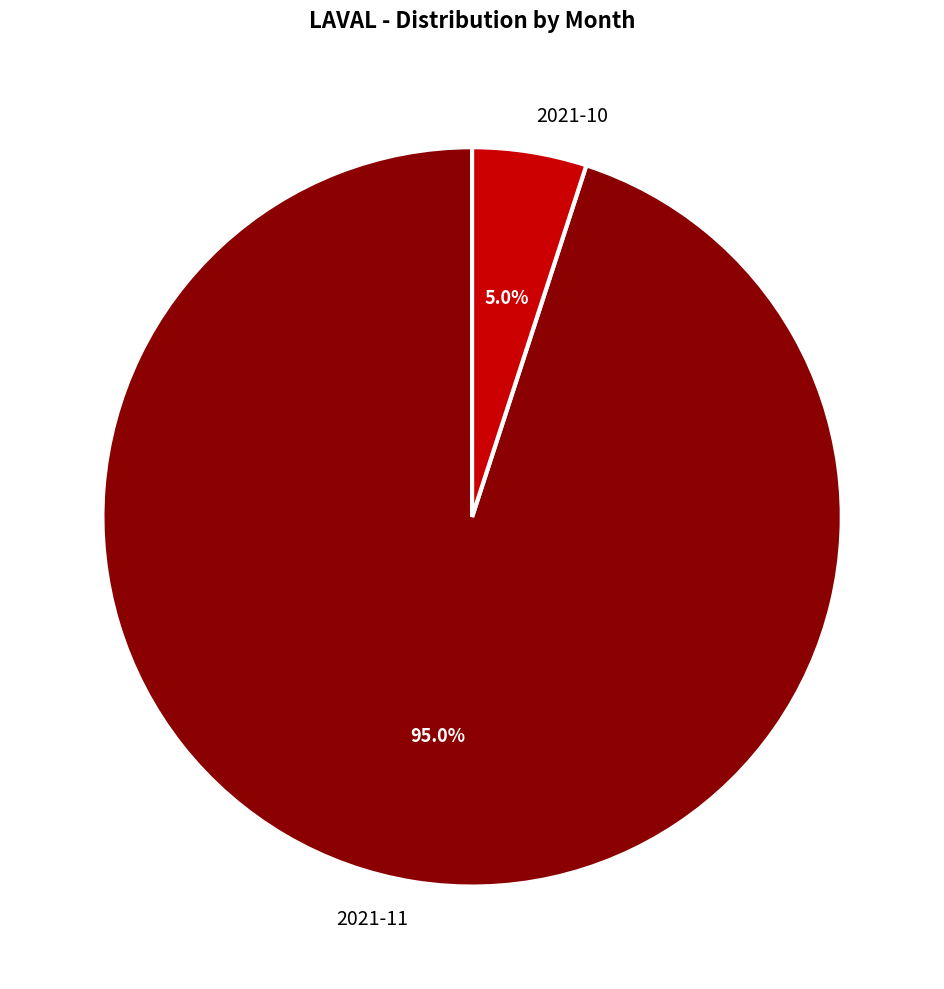

What is the smallest slice in the pie chart?

2021-10